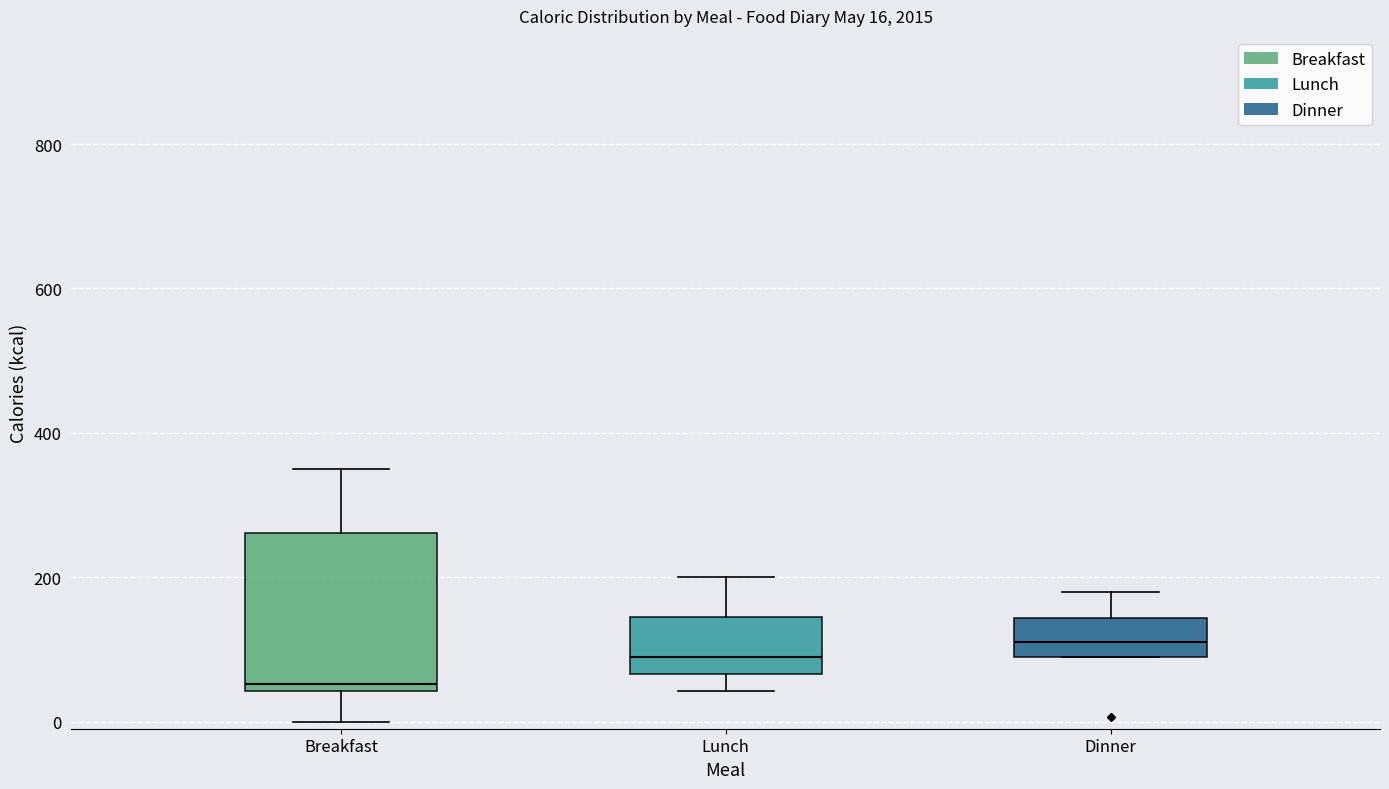

Which box has the lowest median line?

Breakfast